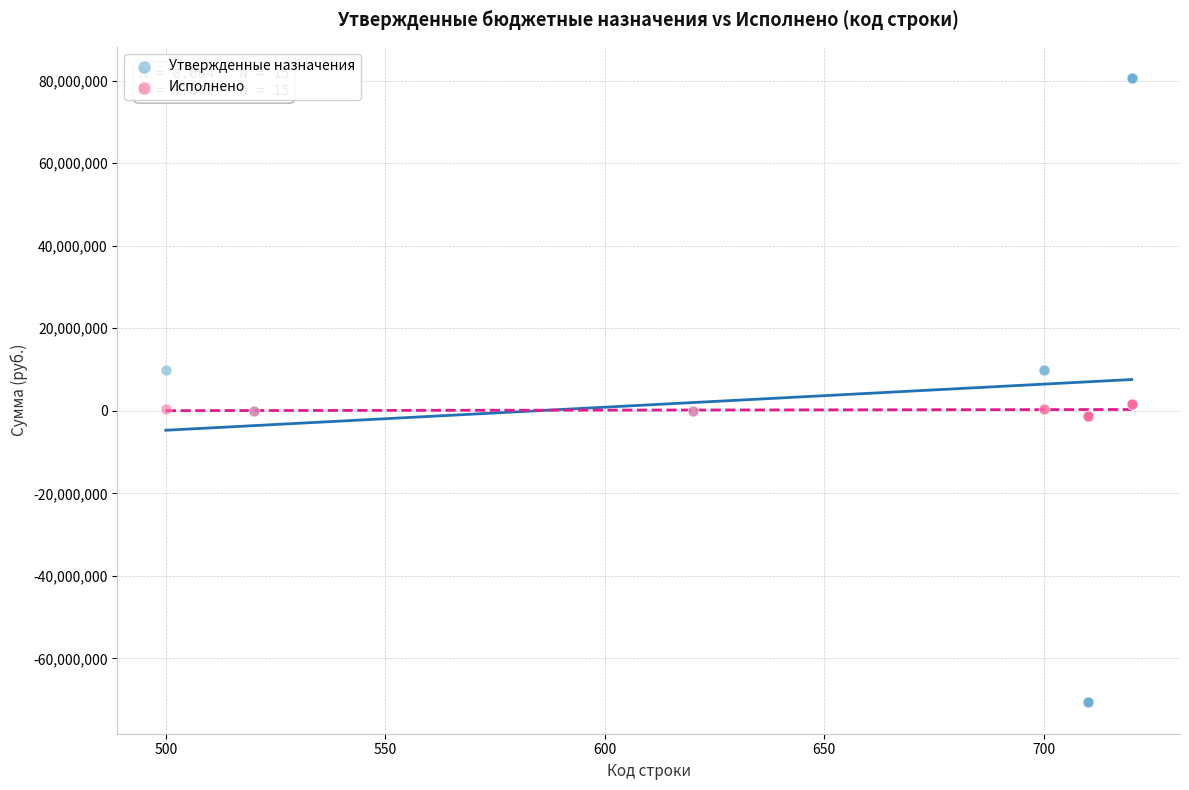

Which series has the largest Y range (max minus min)?

Утвержденные назначения